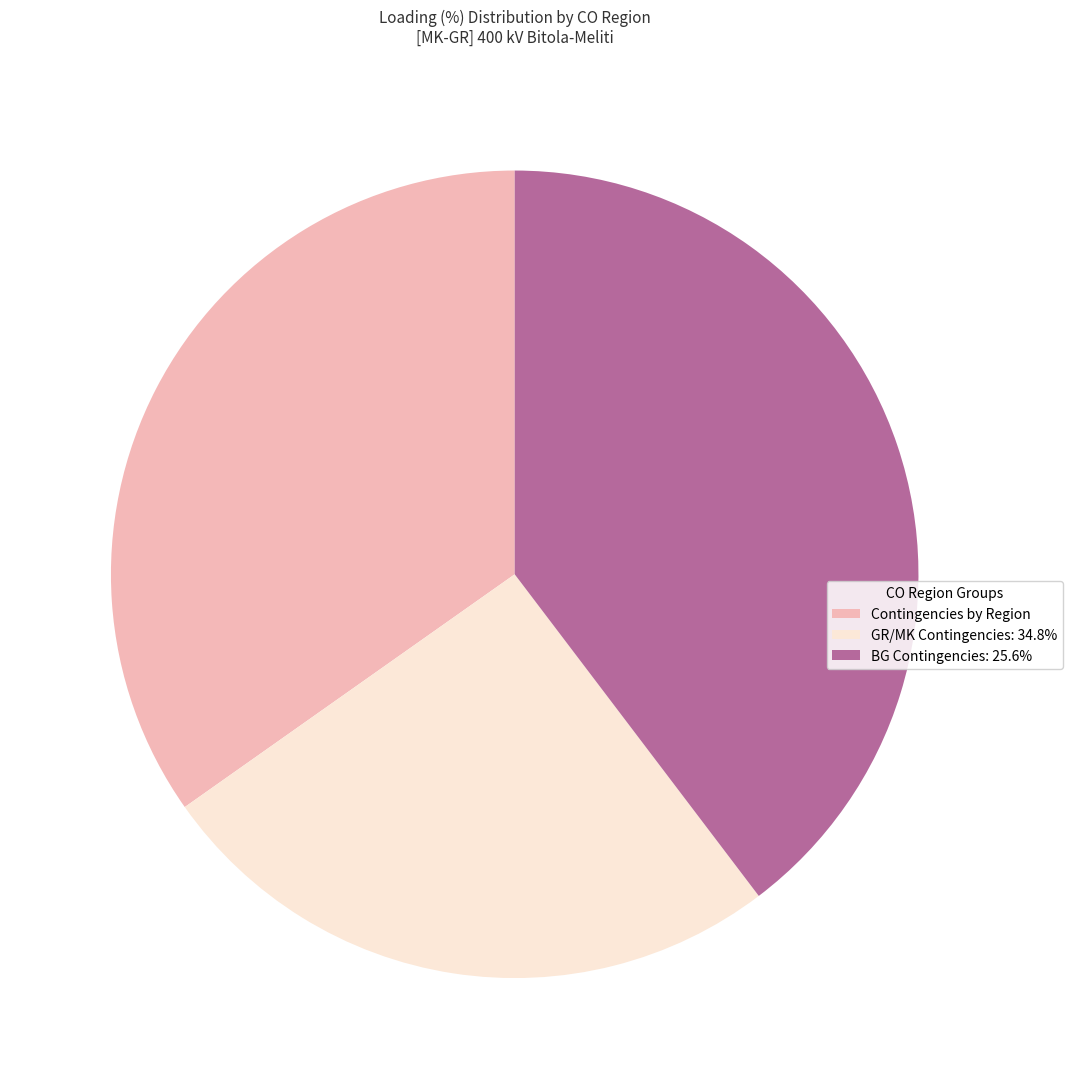

Combined, do GR/MK Contingencies: 34.8% and BG Contingencies: 25.6% account for over 50%?

Yes